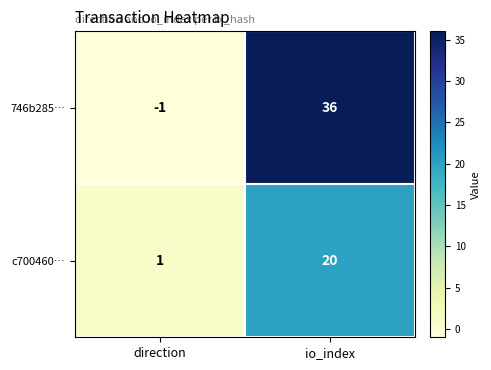

How many series are shown in this chart?

2